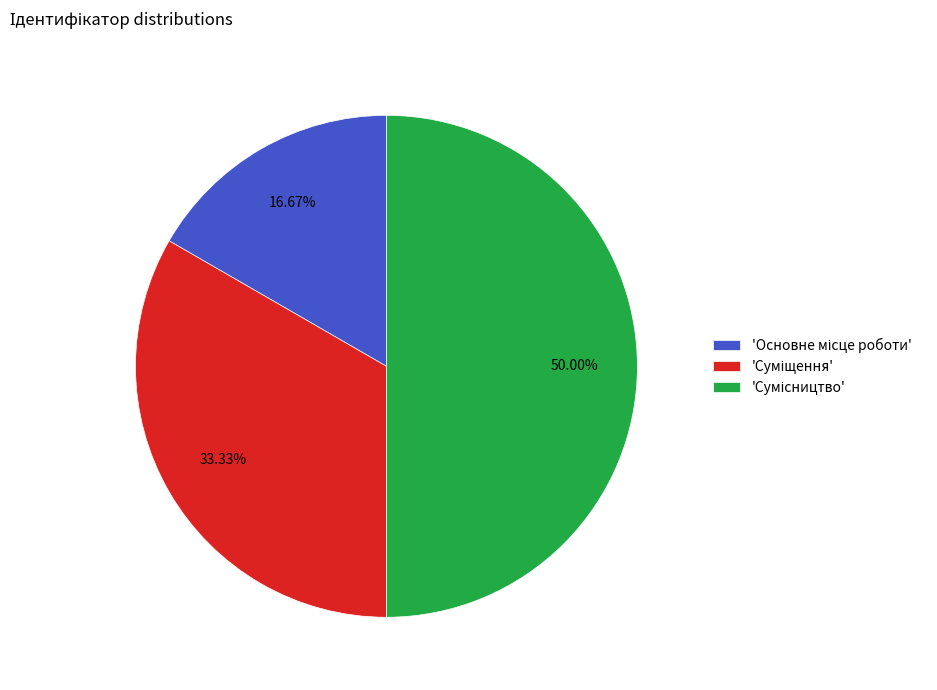

Count the number of slices in the pie.

3